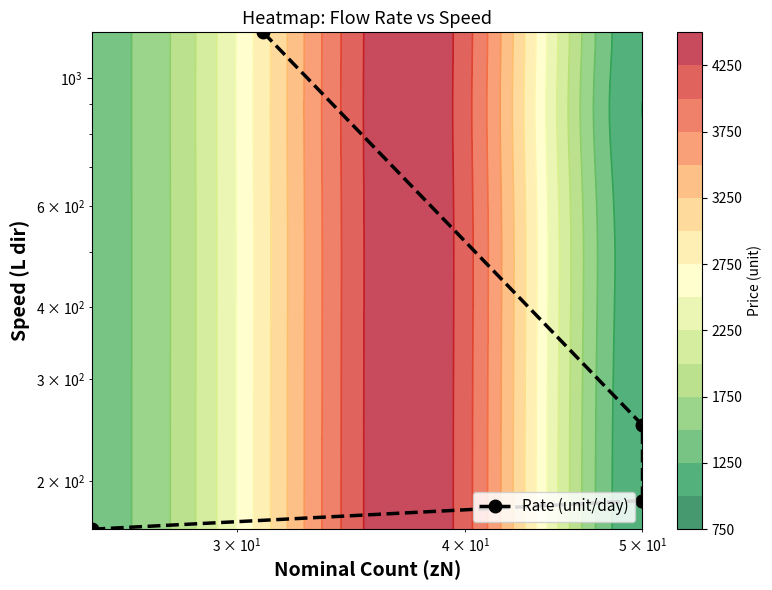

What is the sum of all values?

1985